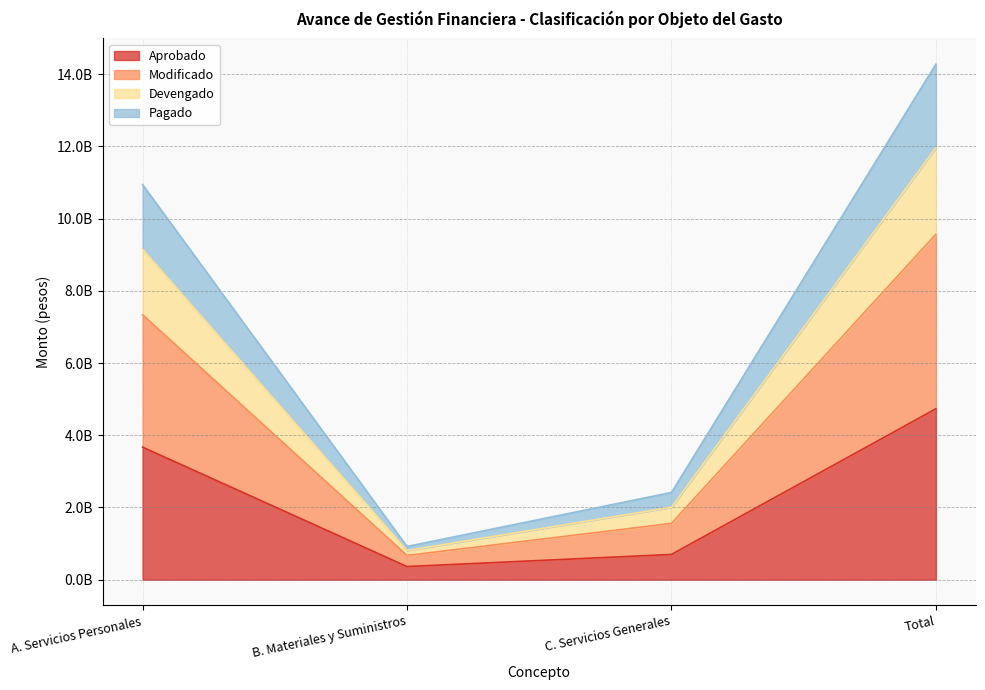

Which category has the lowest value across all series?

B. Materiales y Suministros